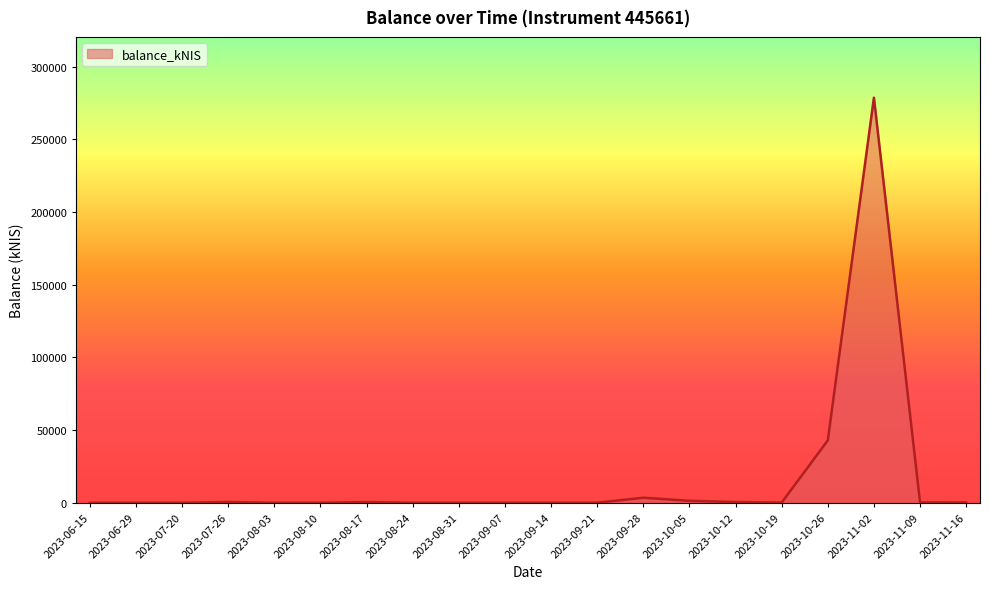

The chart shows a value of 114893.0 at 2023-06-29. True or false?

False